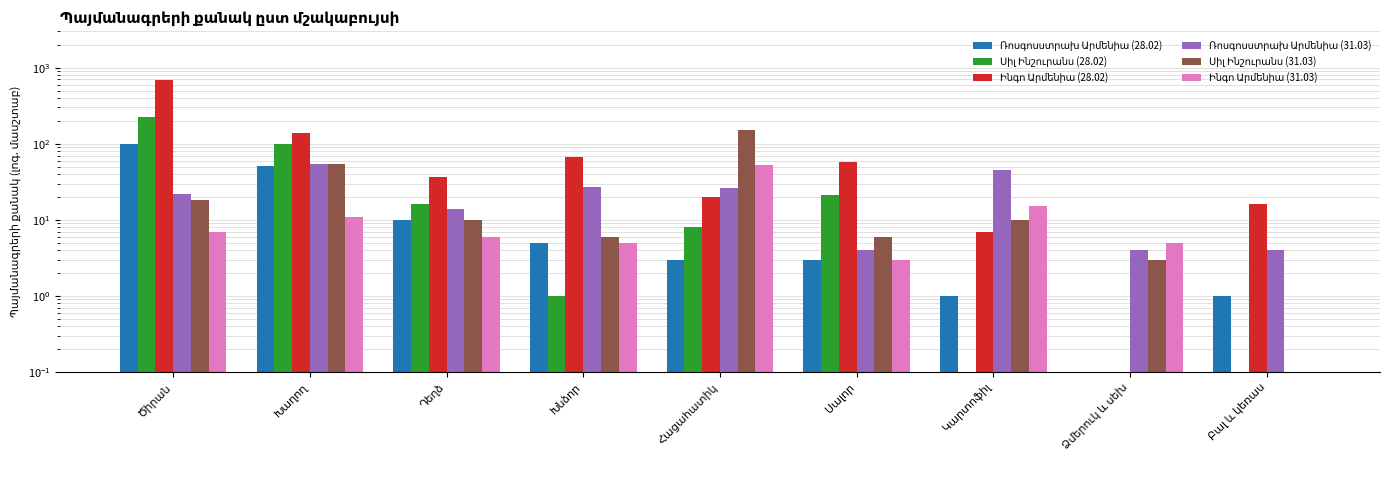

Where is Սիլ Ինշուրանս (31.03) nearest to the value 76?

Խաղող